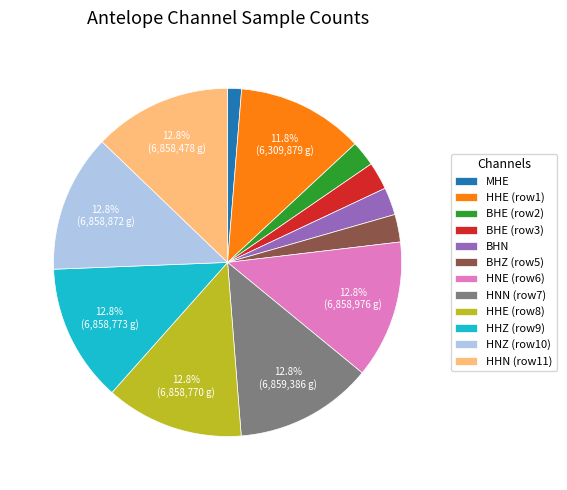

To the nearest percent, what is the average slice percentage?

8%